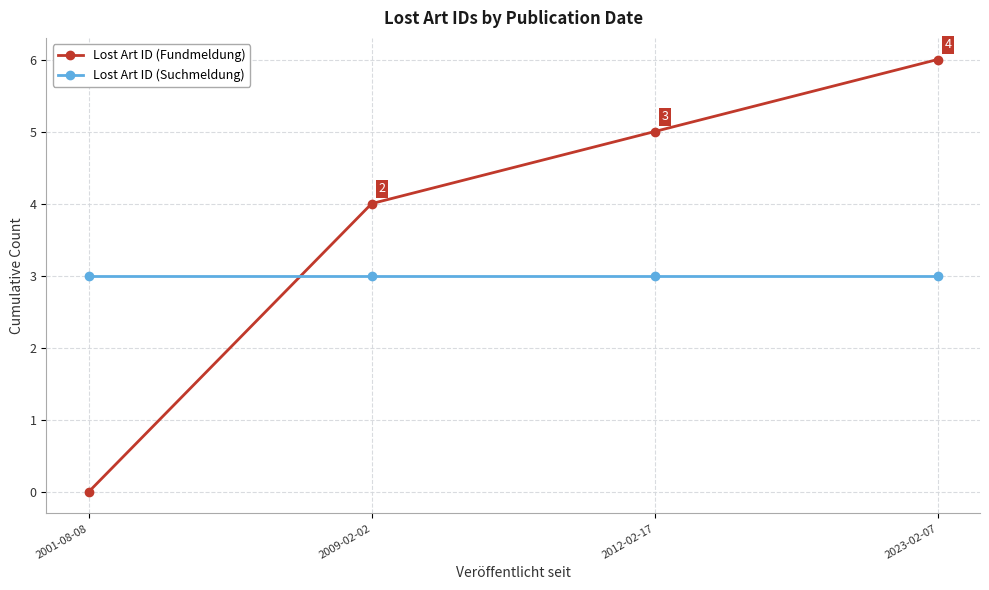

After their last crossing, which series has the higher values: Lost Art ID (Suchmeldung) or Lost Art ID (Fundmeldung)?

Lost Art ID (Fundmeldung)